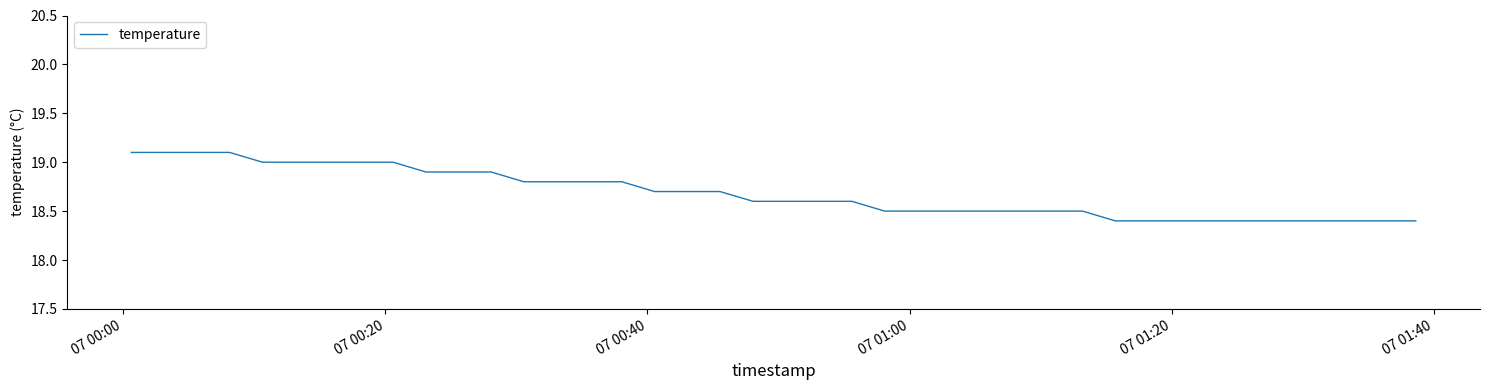

What is the maximum value shown in the chart?

19.1